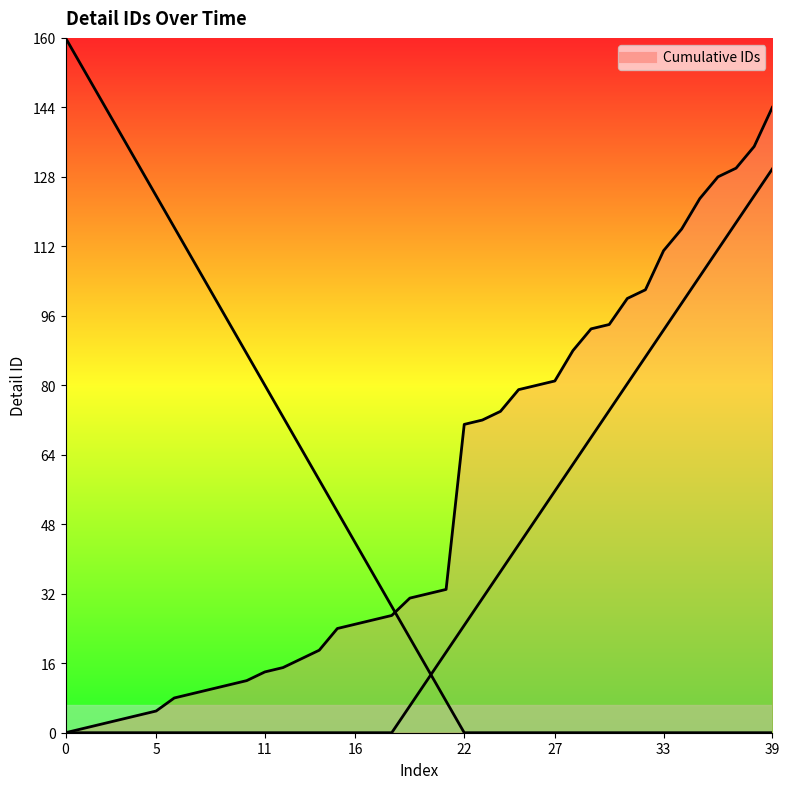

How many categories are shown in the chart?

40